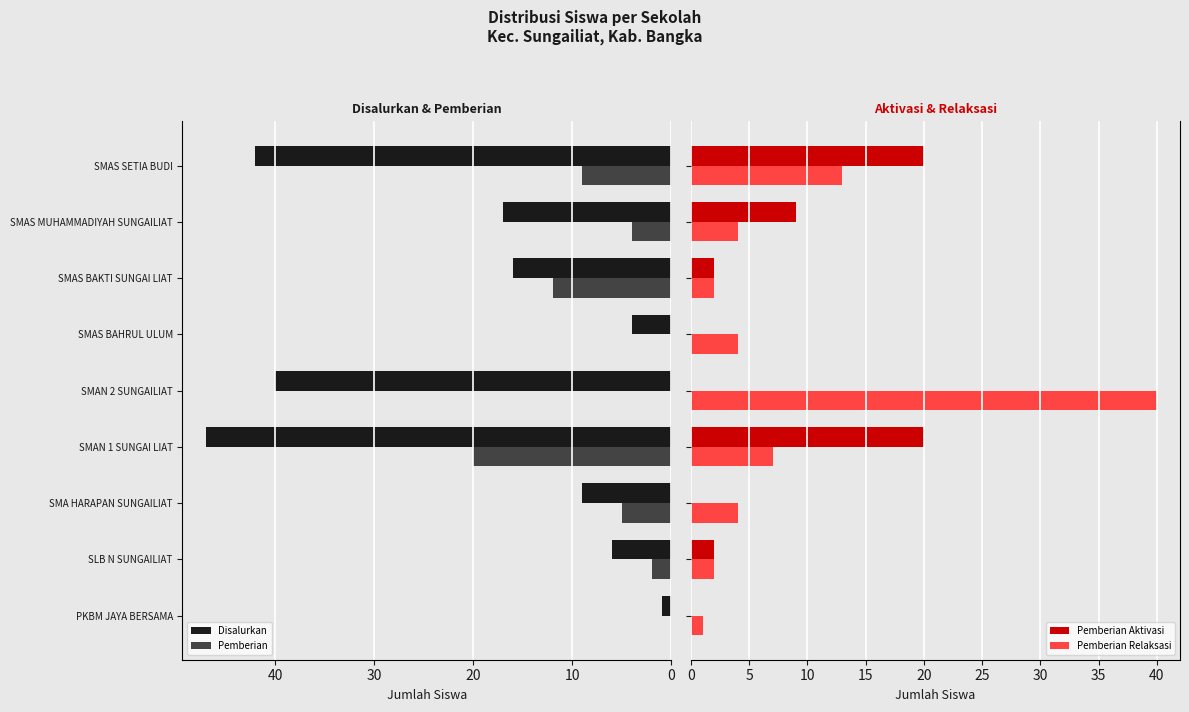

True or false: Disalurkan has a value of 68 at SMAN 2 SUNGAILIAT.

False